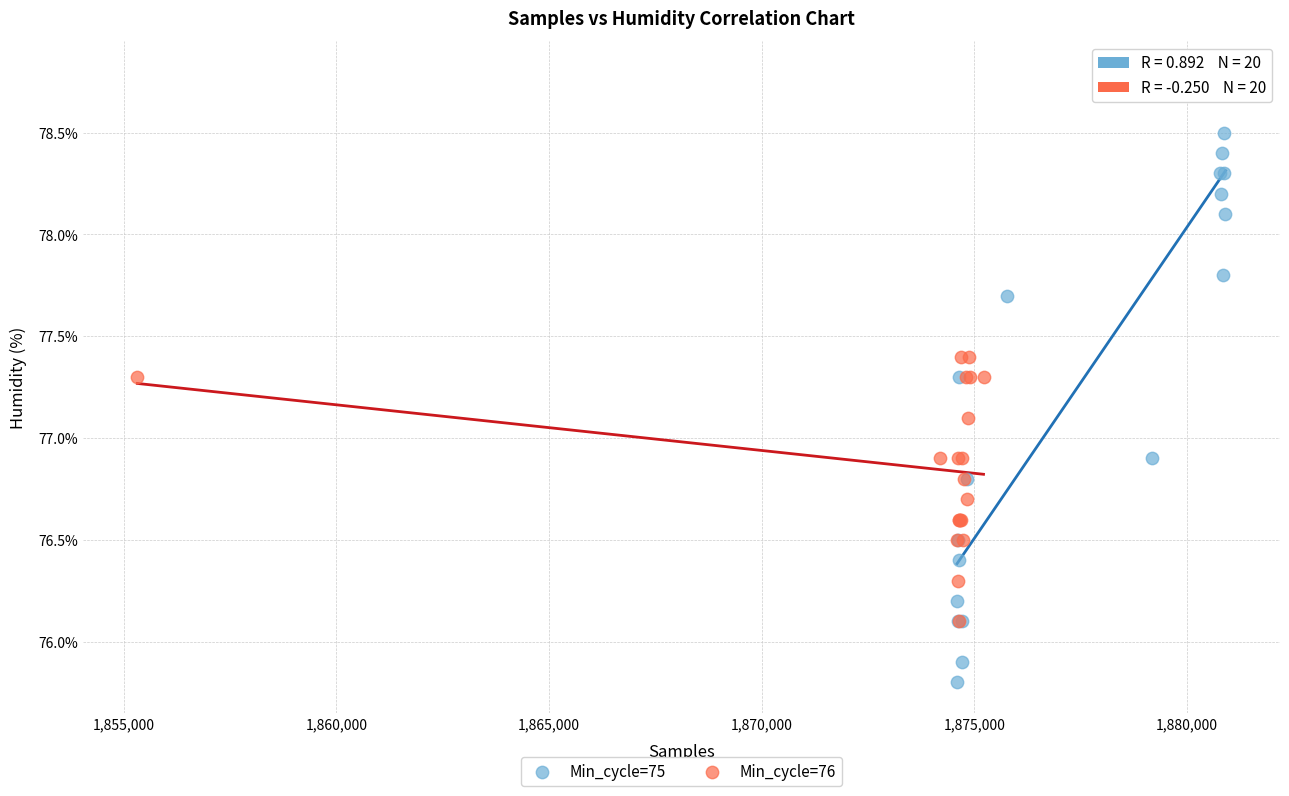

Which series has the largest Y range (max minus min)?

Min_cycle=75